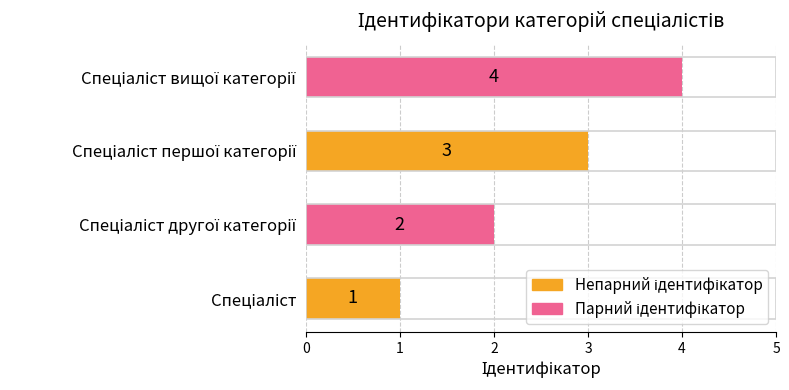

How many values are between 2 and 4?

3